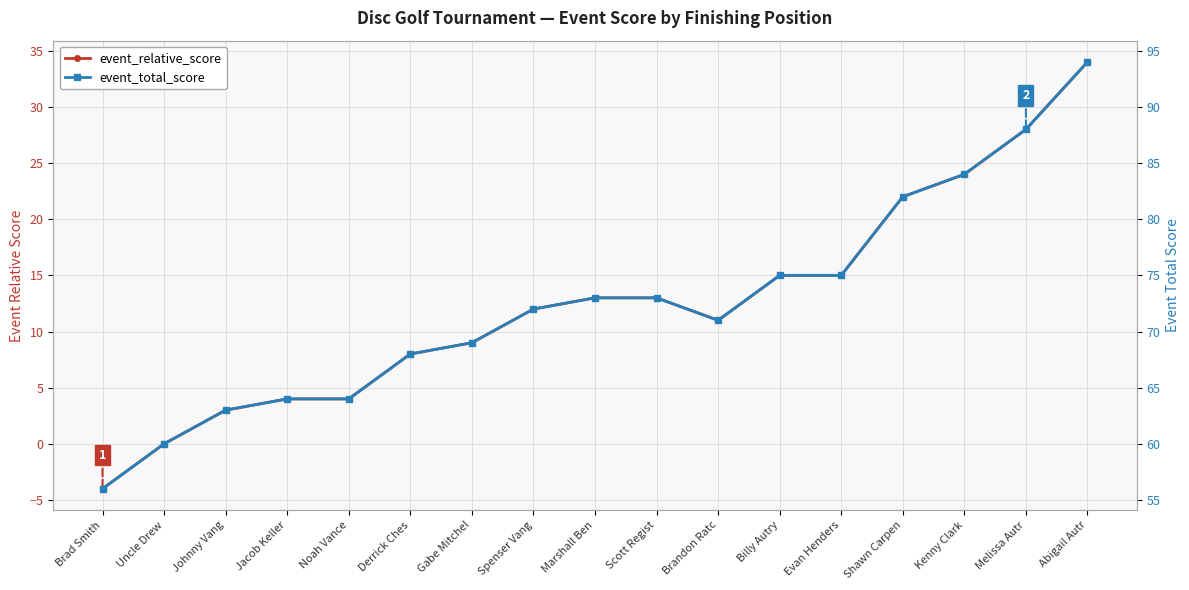

What is the spread (max minus min) of values at Evan Henders?

60